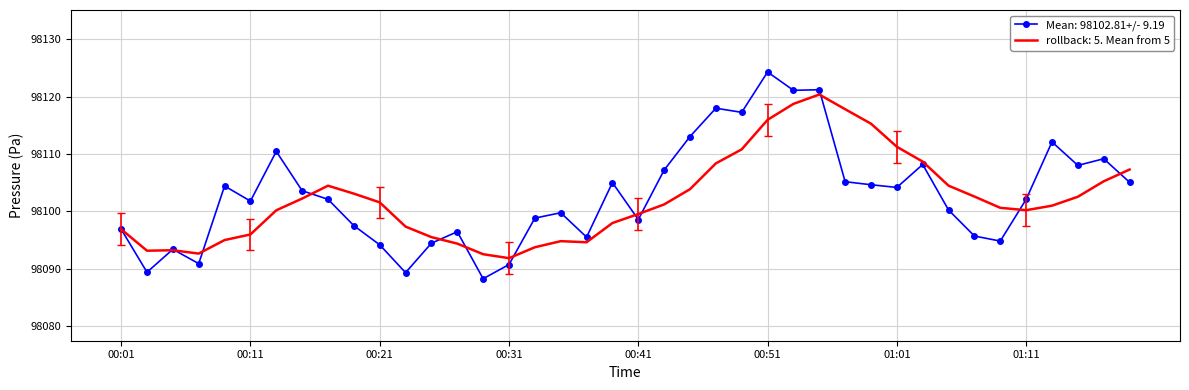

Which series has the widest spread of values?

Mean: 98102.81+/- 9.19